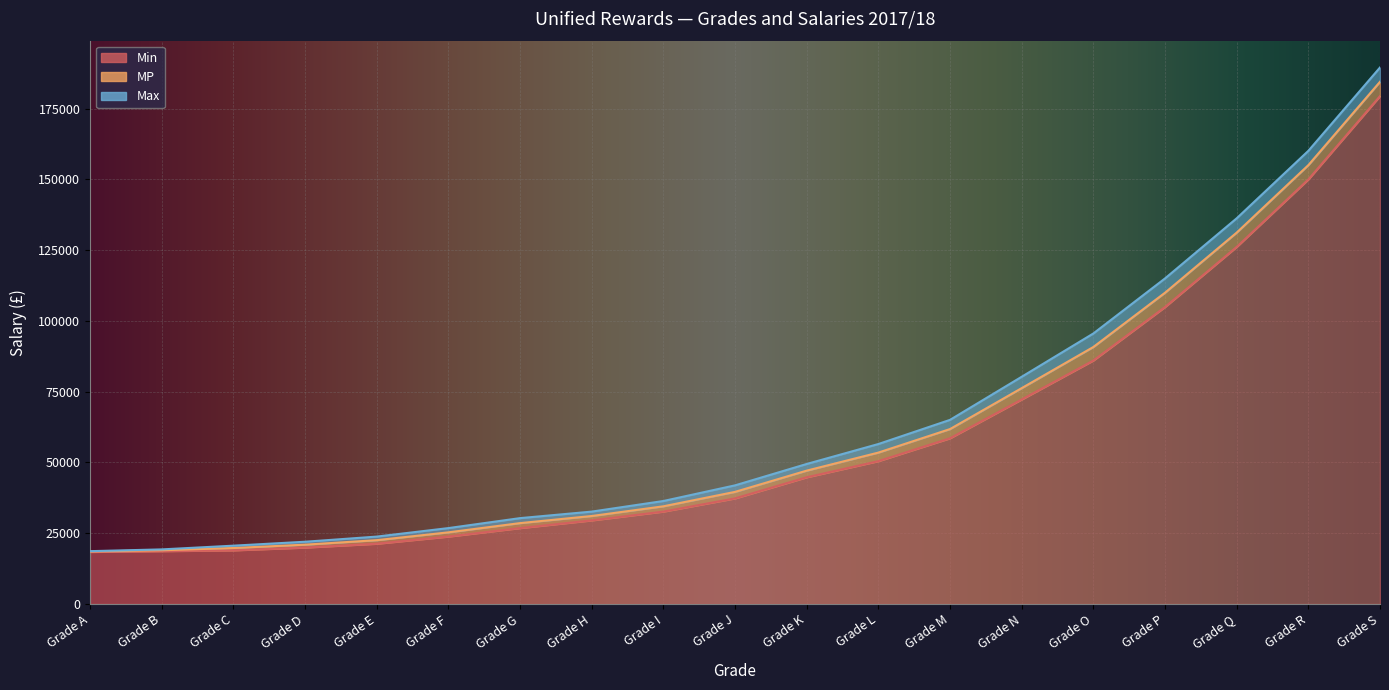

Rank the series by their maximum value, from lowest to highest.

Min, MP, Max